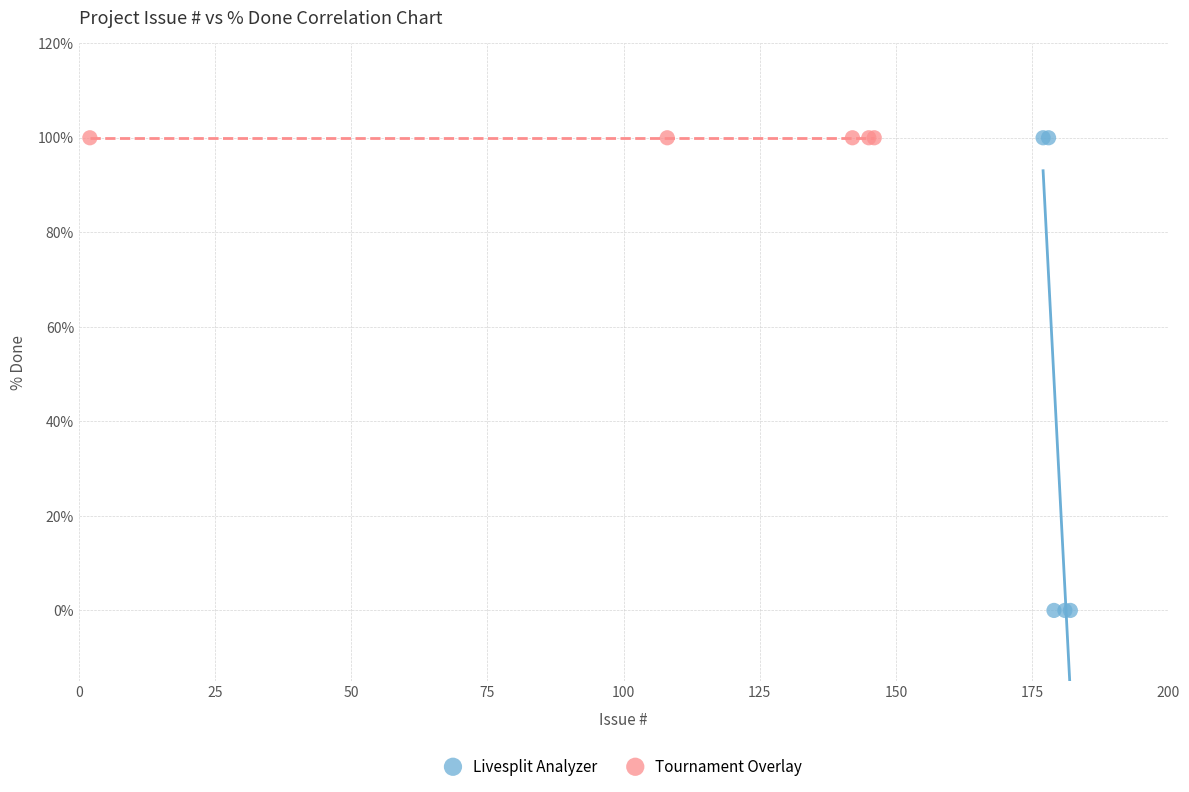

Which series reaches the minimum Y coordinate?

Livesplit Analyzer